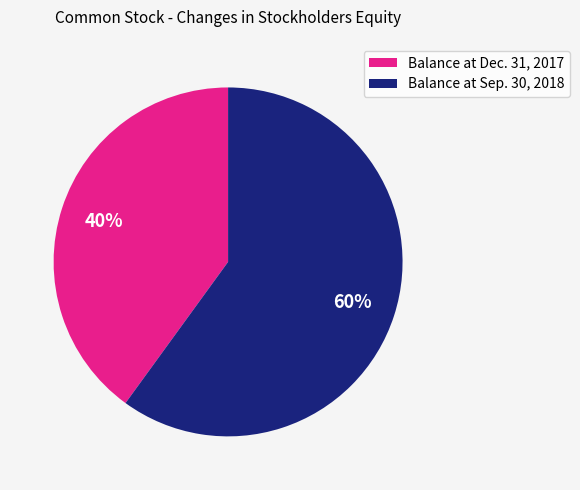

The Balance at Dec. 31, 2017 slice represents 51% of the pie. True or false?

False